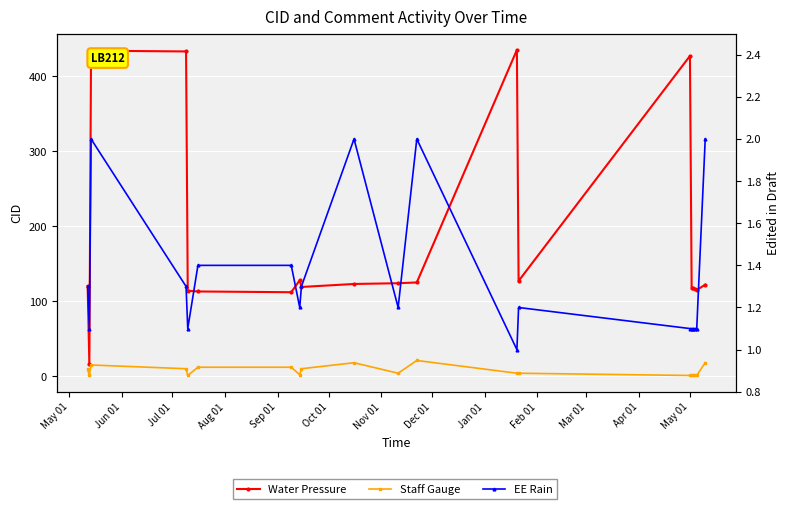

What is the highest value of the Staff Gauge series?

21.0